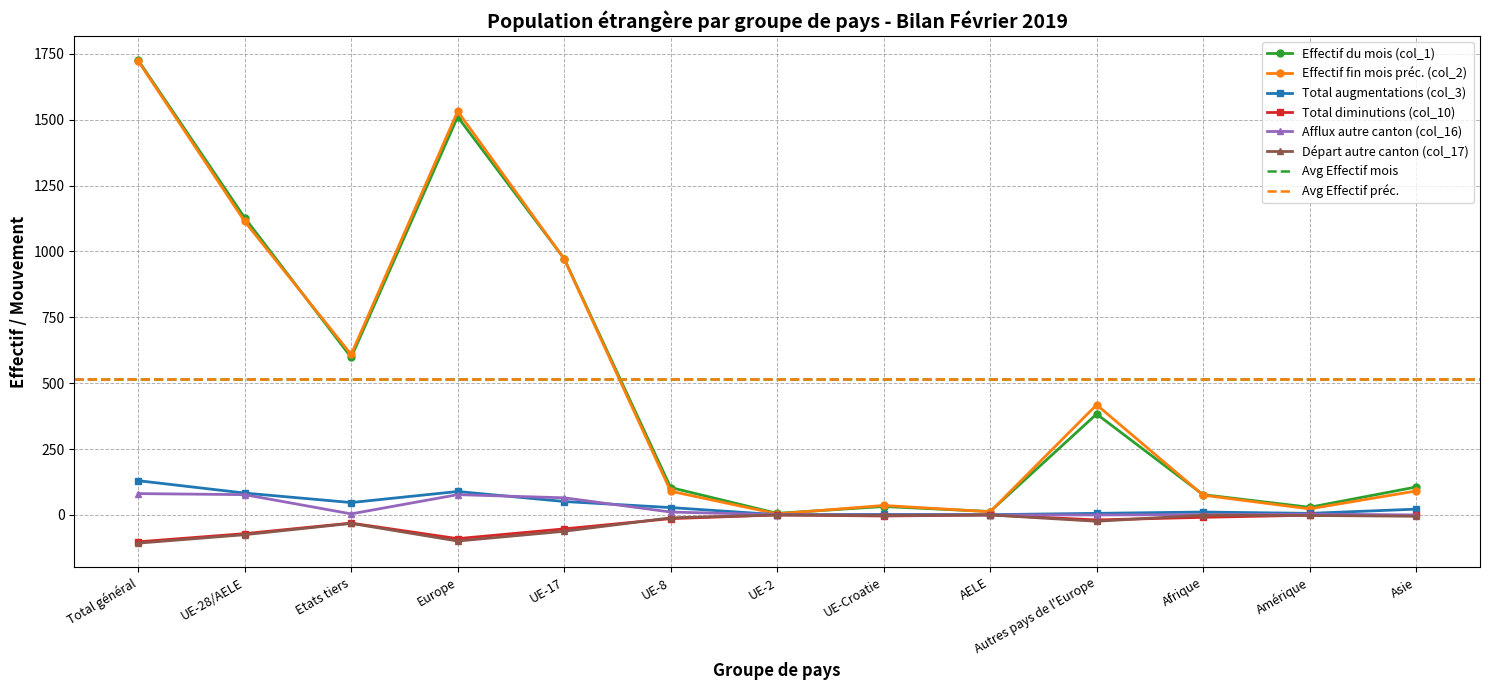

Reading left to right, transcribe all the data shown in this chart.

Effectif du mois (col_1): Total général=1726	UE-28/AELE=1128	Etats tiers=598	Europe=1511	UE-17=973	UE-8=104	UE-2=6	UE-Croatie=32	AELE=13	Autres pays de l'Europe=383	Afrique=77	Amérique=29	Asie=106
Effectif fin mois préc. (col_2): Total général=1723	UE-28/AELE=1114	Etats tiers=609	Europe=1532	UE-17=972	UE-8=90	UE-2=4	UE-Croatie=36	AELE=12	Autres pays de l'Europe=418	Afrique=75	Amérique=23	Asie=91
Total augmentations (col_3): Total général=130	UE-28/AELE=83	Etats tiers=47	Europe=89	UE-17=51	UE-8=28	UE-2=1	UE-Croatie=2	AELE=1	Autres pays de l'Europe=6	Afrique=11	Amérique=6	Asie=22
Total diminutions (col_10): Total général=-102	UE-28/AELE=-71	Etats tiers=-31	Europe=-90	UE-17=-53	UE-8=-14	UE-2=0	UE-Croatie=-4	AELE=0	Autres pays de l'Europe=-19	Afrique=-9	Amérique=-1	Asie=-2
Afflux autre canton (col_16): Total général=81	UE-28/AELE=77	Etats tiers=4	Europe=77	UE-17=65	UE-8=11	UE-2=1	UE-Croatie=0	AELE=0	Autres pays de l'Europe=0	Afrique=1	Amérique=3	Asie=0
Départ autre canton (col_17): Total général=-107	UE-28/AELE=-75	Etats tiers=-32	Europe=-99	UE-17=-62	UE-8=-11	UE-2=0	UE-Croatie=-2	AELE=0	Autres pays de l'Europe=-24	Afrique=-1	Amérique=-2	Asie=-5